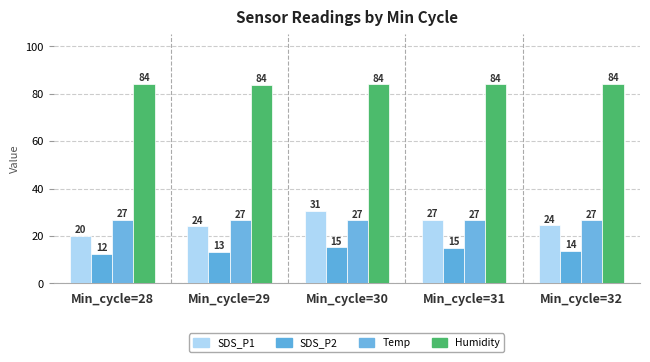

Does the chart contain any negative values?

No